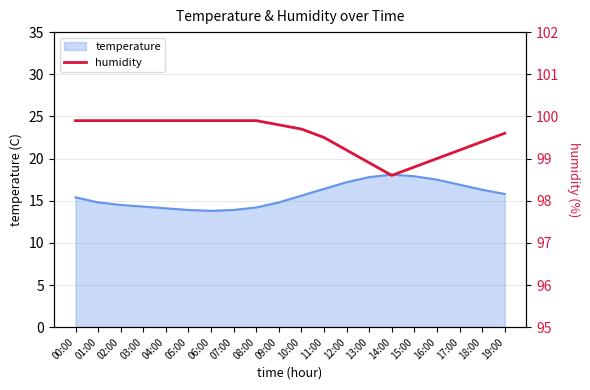

What is the label of the 19th point from the right?

01:00